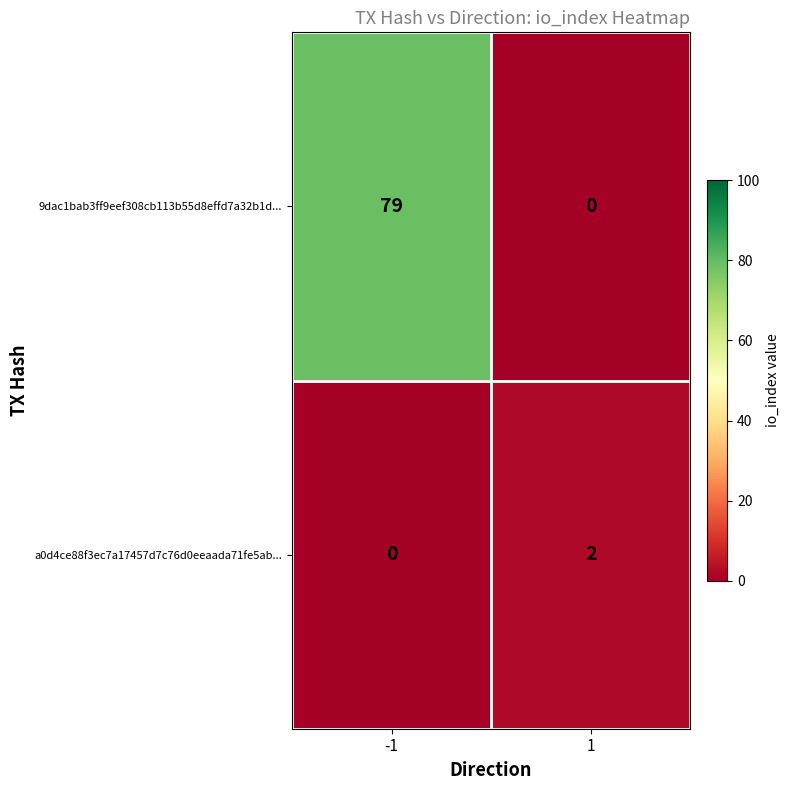

True or false: a0d4ce88f3ec7a17457d7c76d0eeaada71fe5ab... has a value of 3 at 1.

False